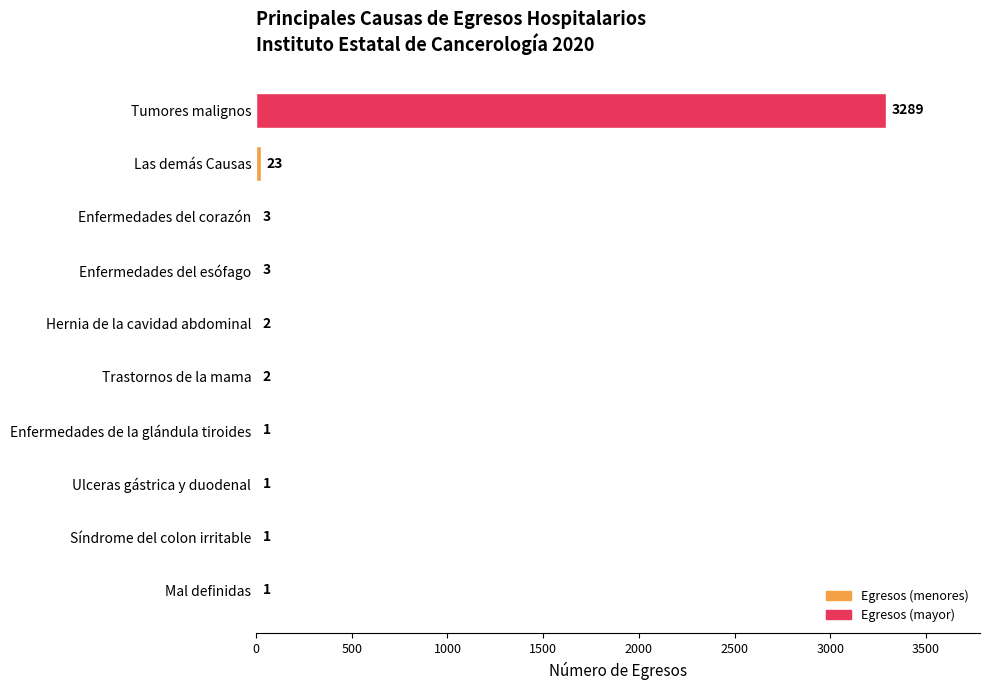

How many distinct data groups are displayed?

1